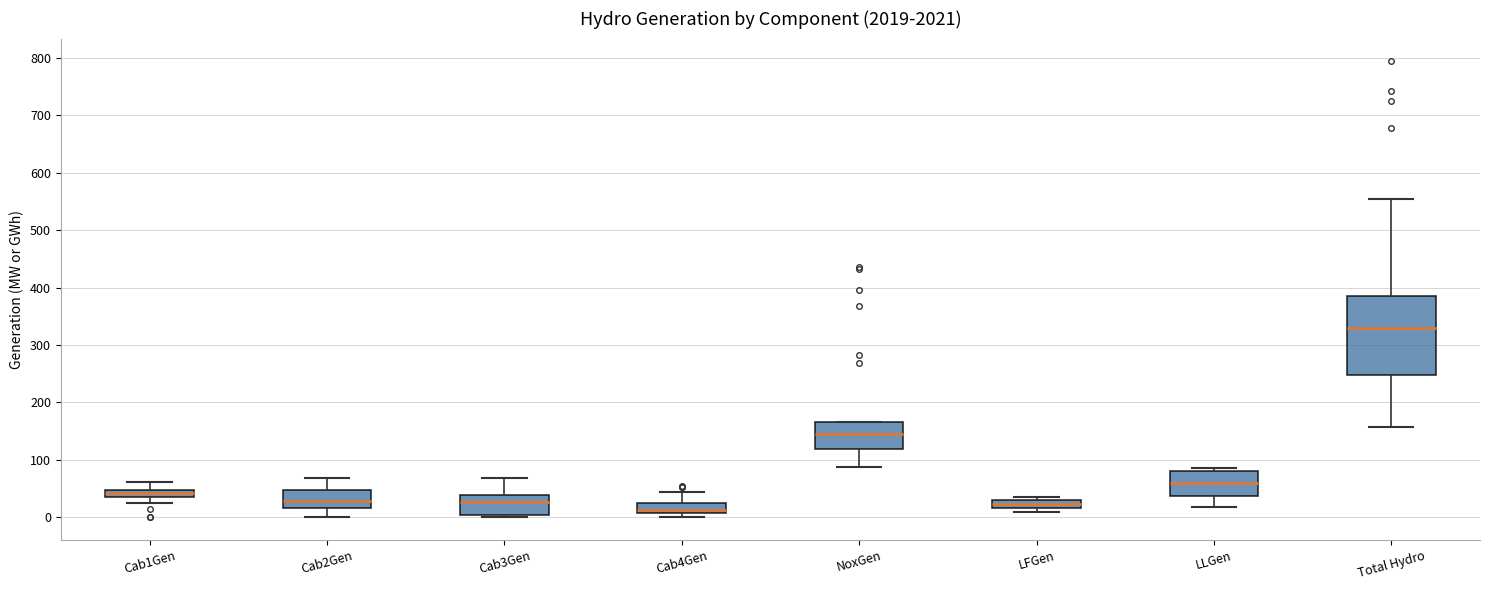

Comparing the boxes themselves (not the whiskers), which one is the tallest?

Total Hydro